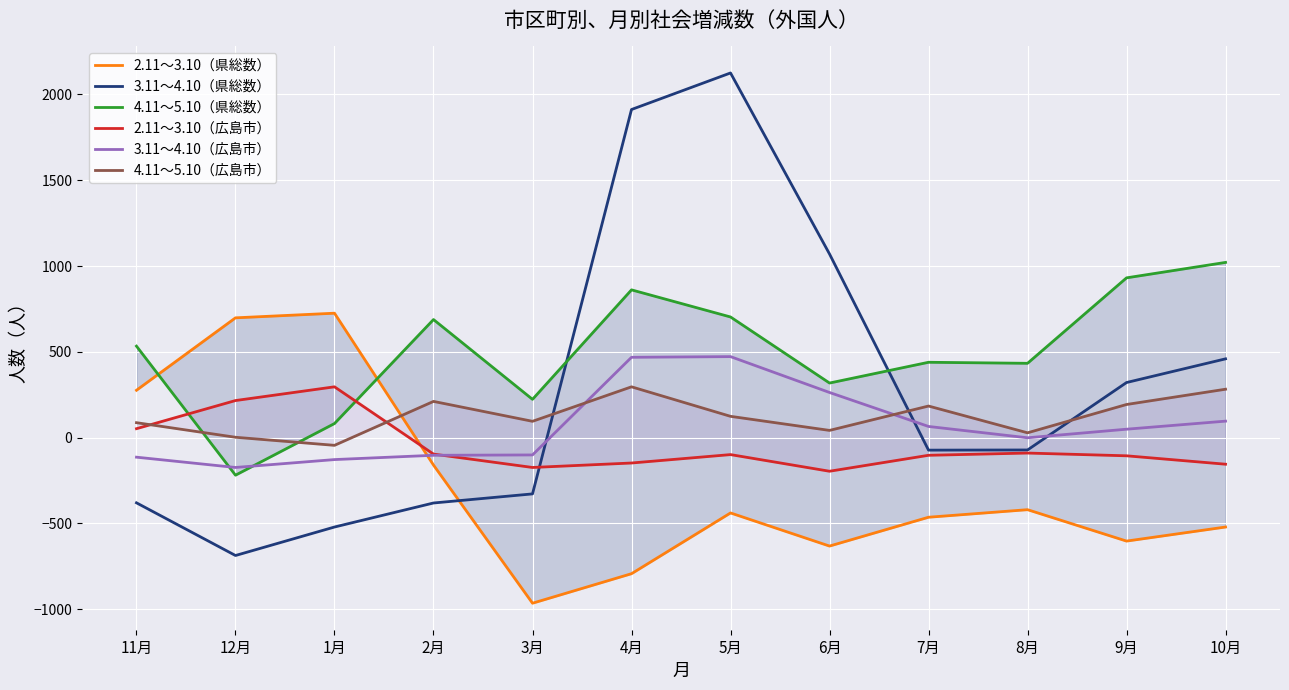

How many positive values does the 4.11～5.10（広島市） series have?

11